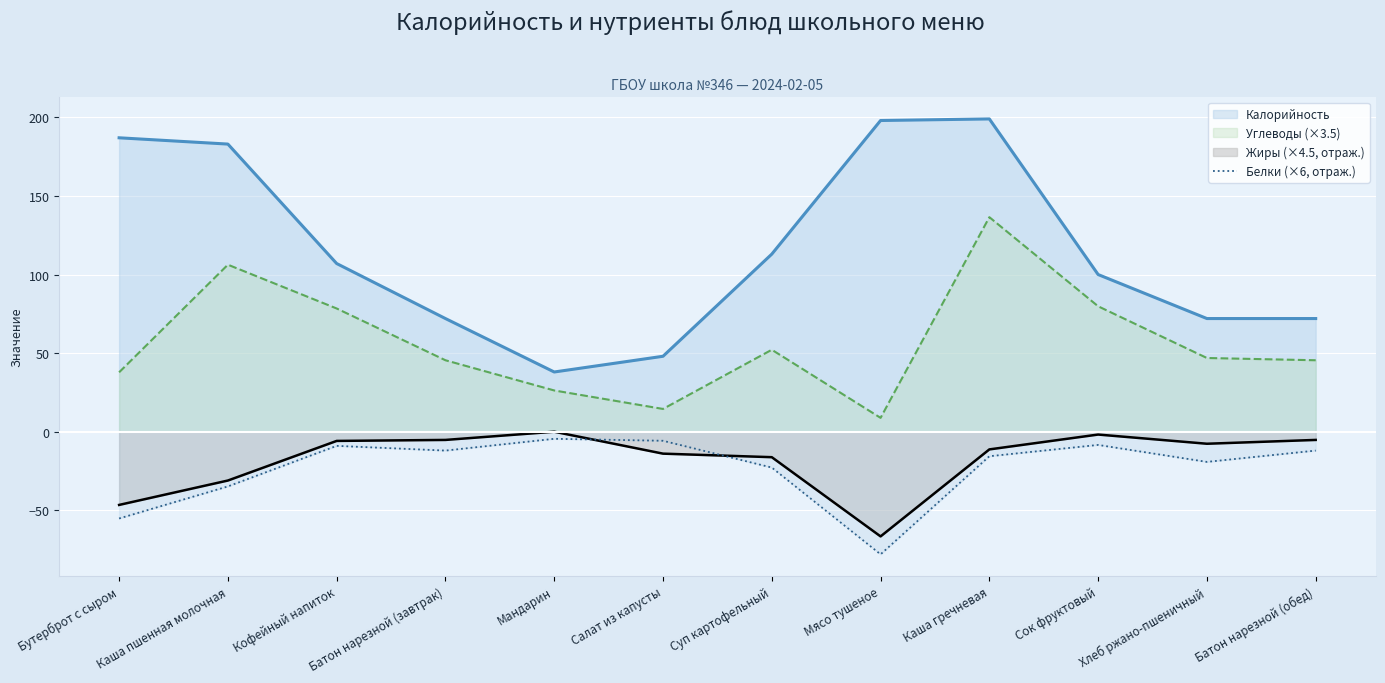

List the series in order of their peak value, lowest first.

Белки (×6, отраж.), Жиры (×4.5, отраж.), Углеводы (×3.5), Калорийность